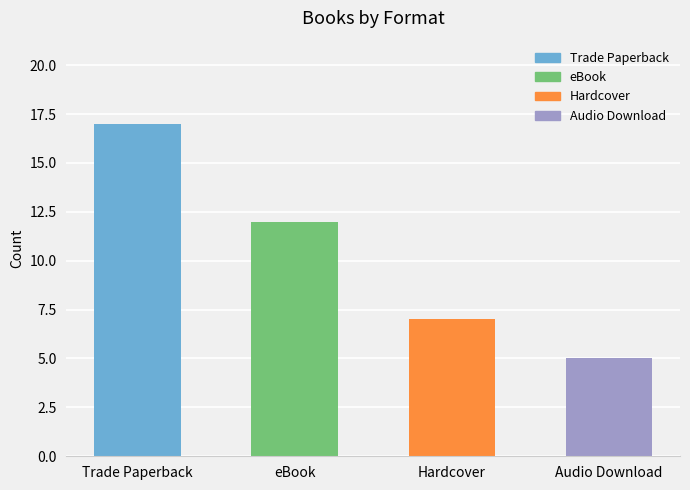

How many bars are there in total?

4